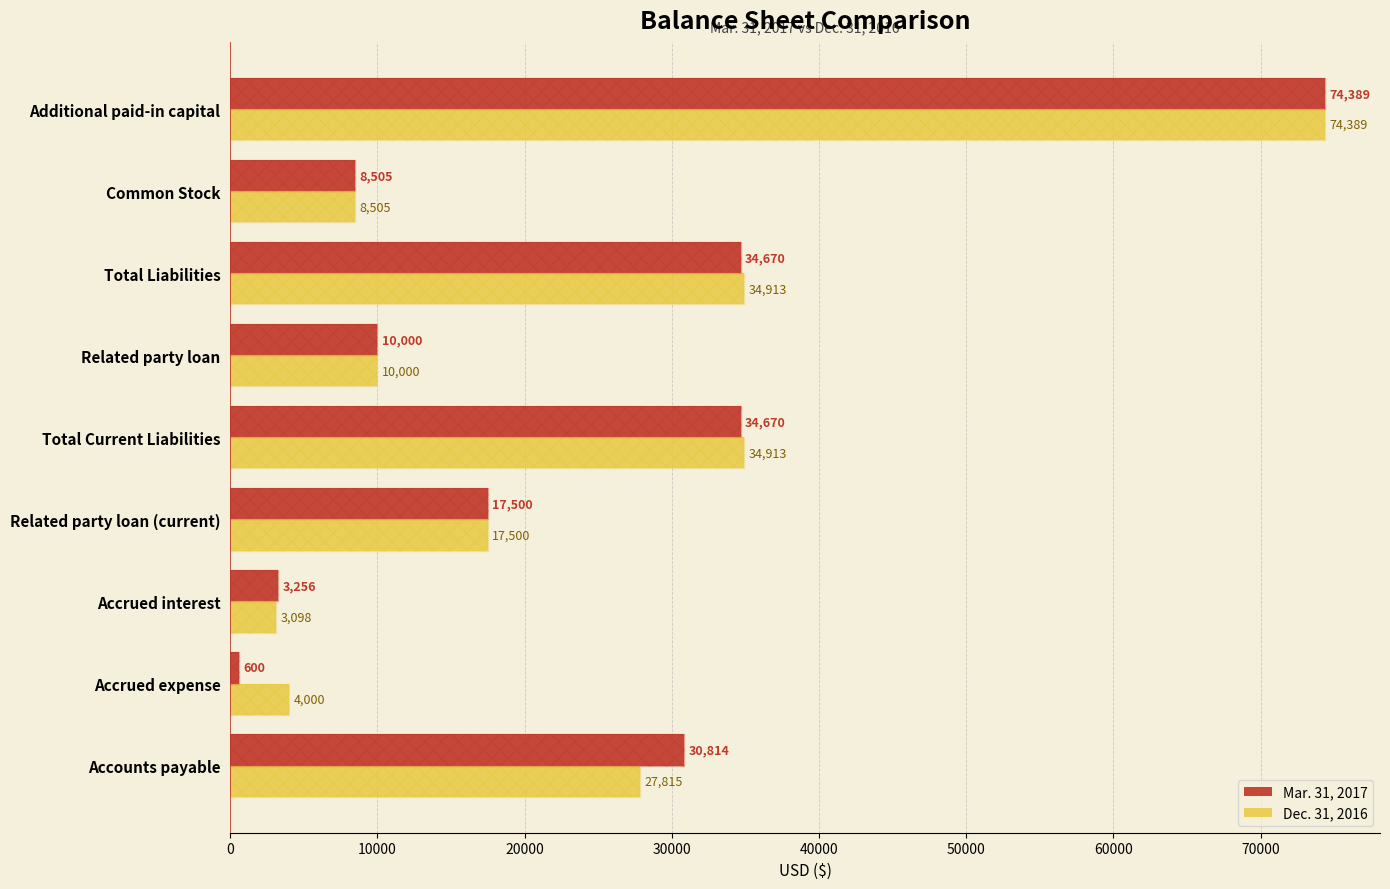

What is the smallest value displayed?

600